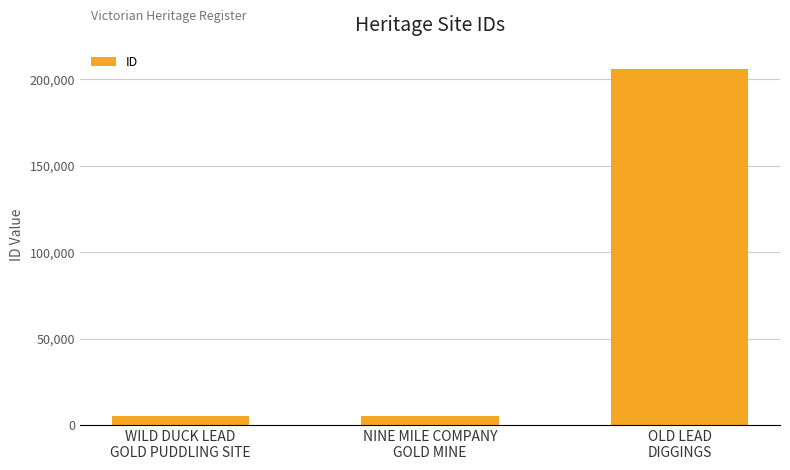

What is the label of the 2nd bar from the left?

NINE MILE COMPANY
GOLD MINE